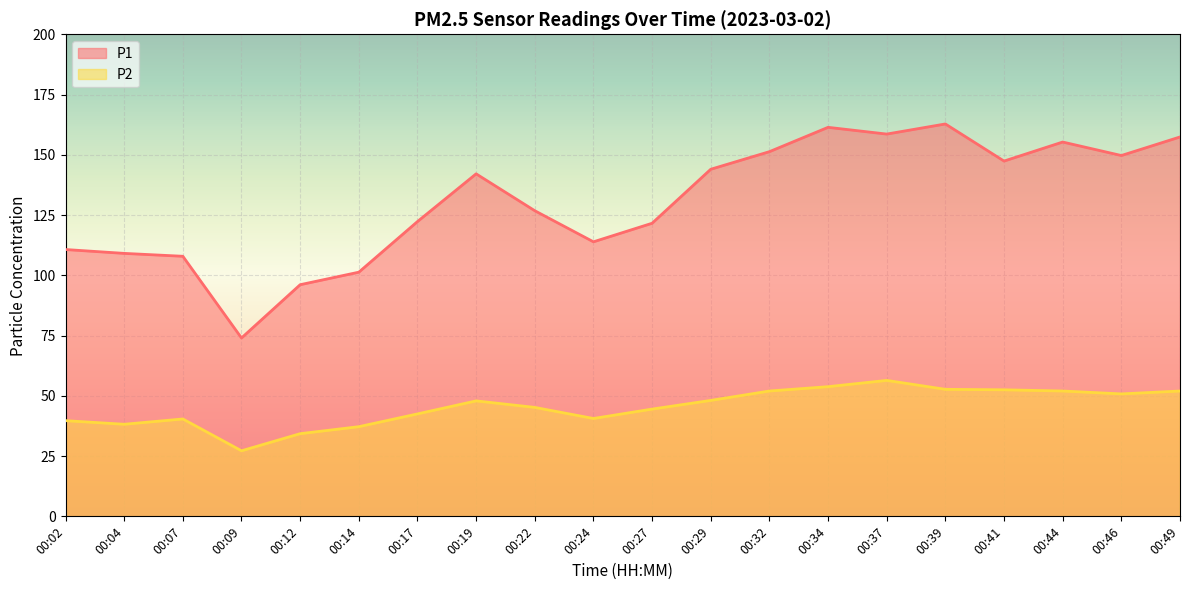

What is the sum of all P2 values?

908.0